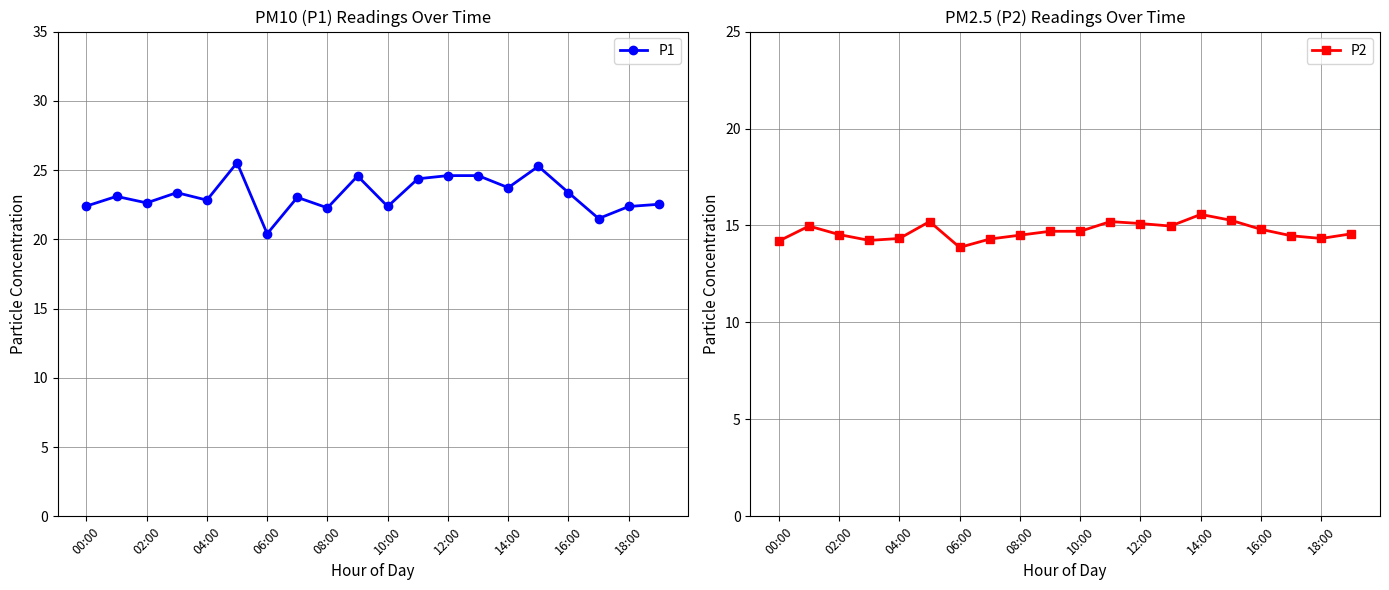

The value of P1 at 04:00 is 6.2. True or false?

False